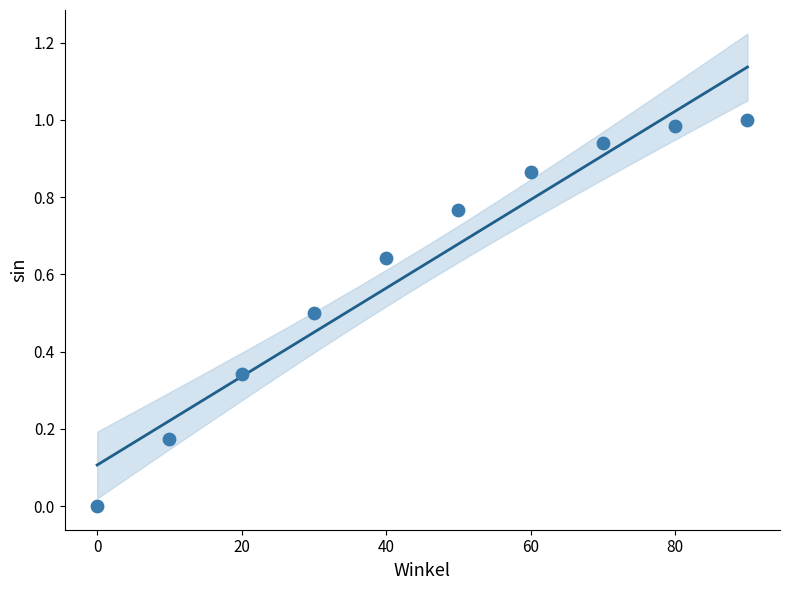

What is the range of X values (max minus min)?

90.0